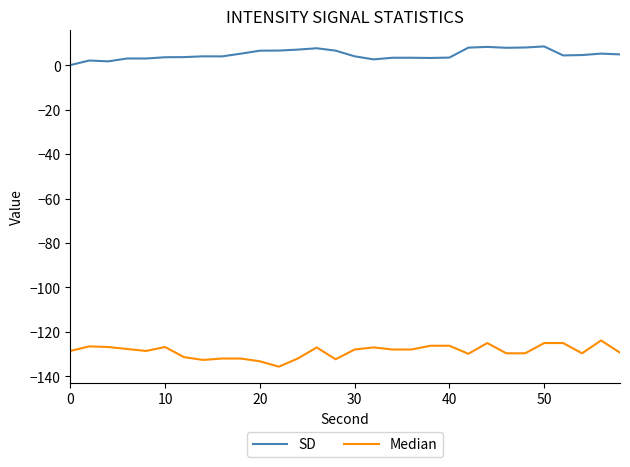

What is the greatest value displayed?

8.4